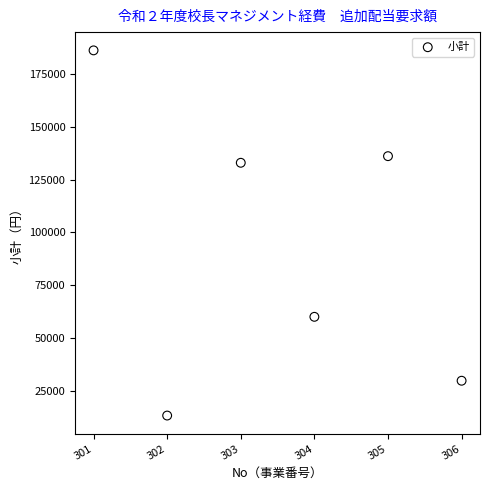

What is the range of Y values (max minus min)?

172896